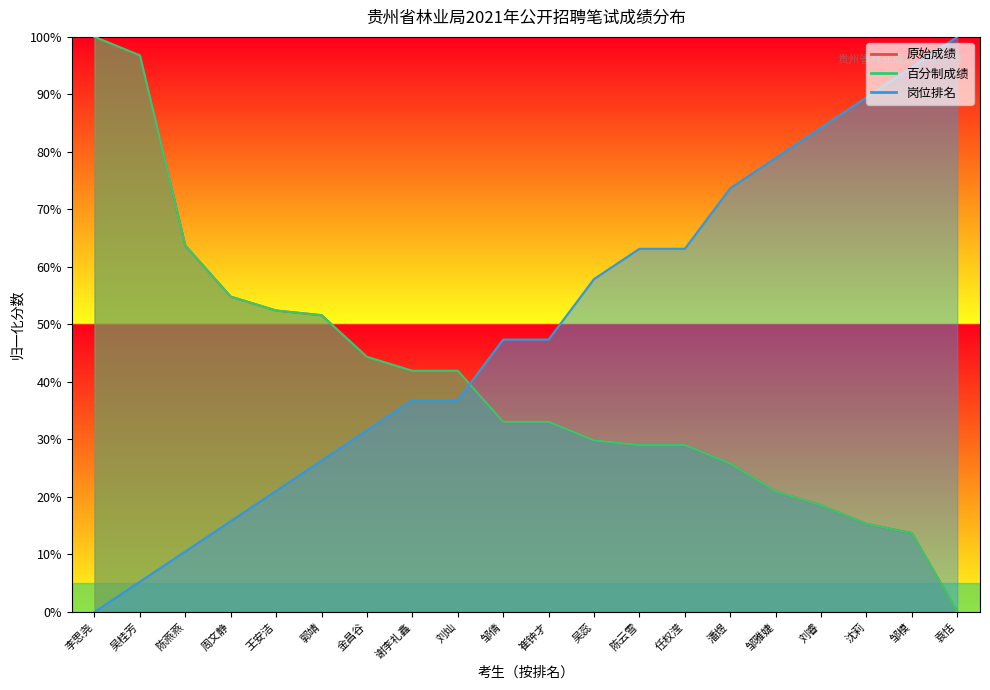

What are all the series names shown in the legend?

原始成绩, 百分制成绩, 岗位排名